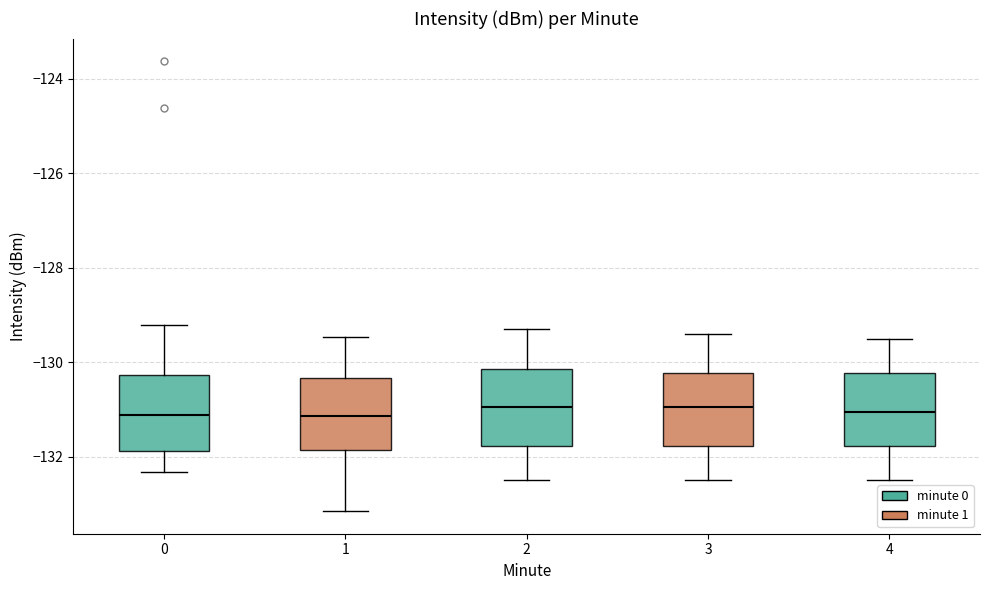

Where is the upper edge of the box at x = 3 on the y-axis? The values are not printed on the chart, so give them approximately, as read against the axis.

-130.2